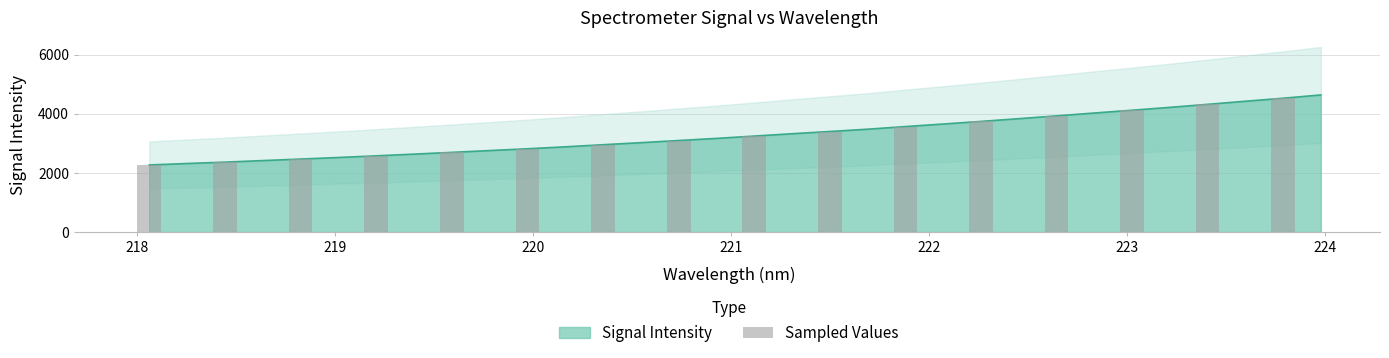

What is the minimum value shown in the chart?

2268.2